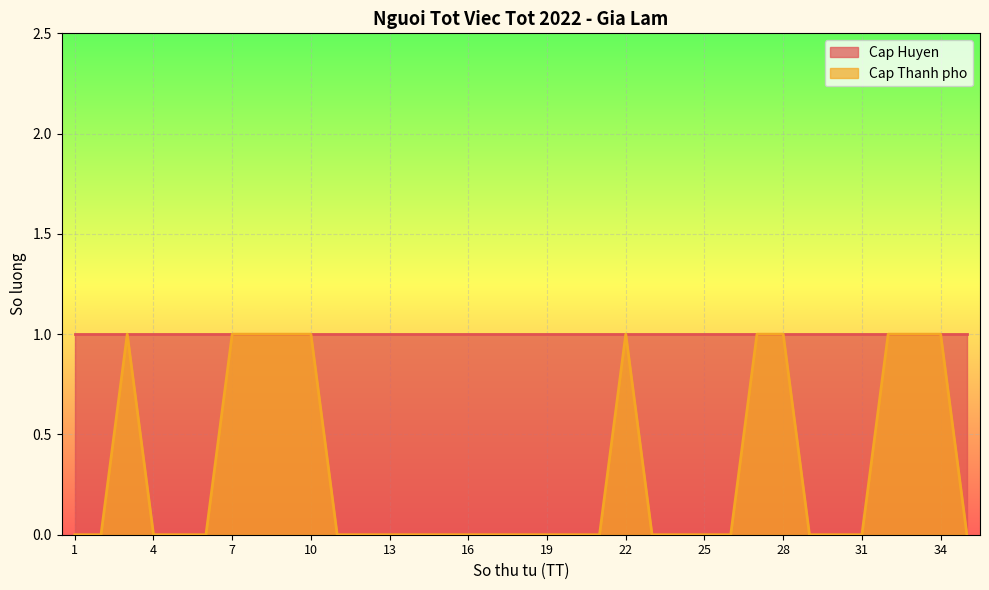

Reading right to left, list all the values displayed in this chart.

0	1	1	1	0	0	0	1	1	0	0	0	0	1	0	0	0	0	0	0	0	0	0	0	0	1	1	1	1	0	0	0	1	0	0